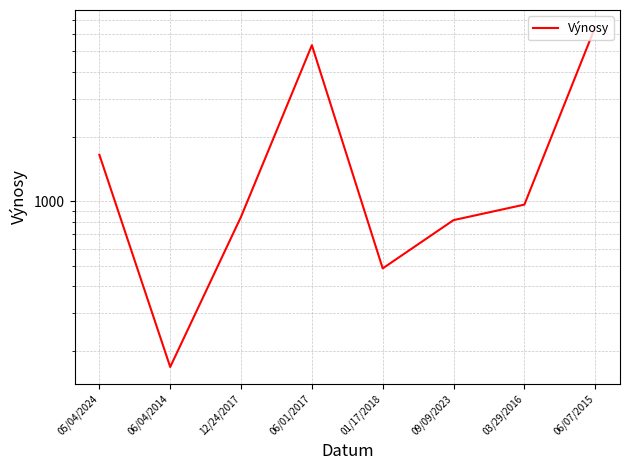

Where does the data first go above 963?

05/04/2024